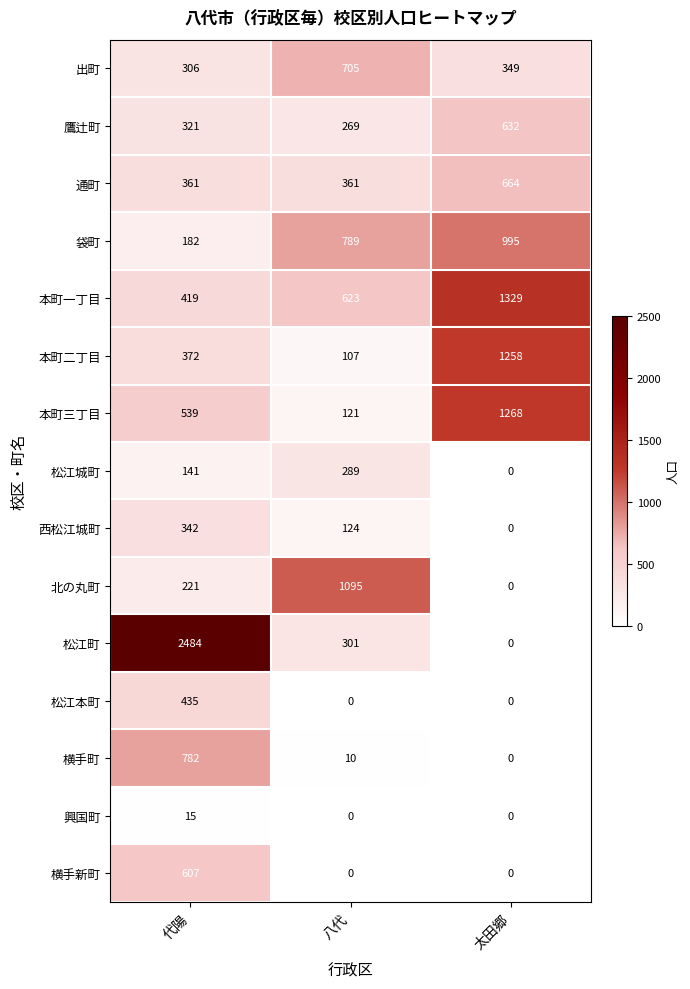

What is the average value of the 北の丸町 series?

439